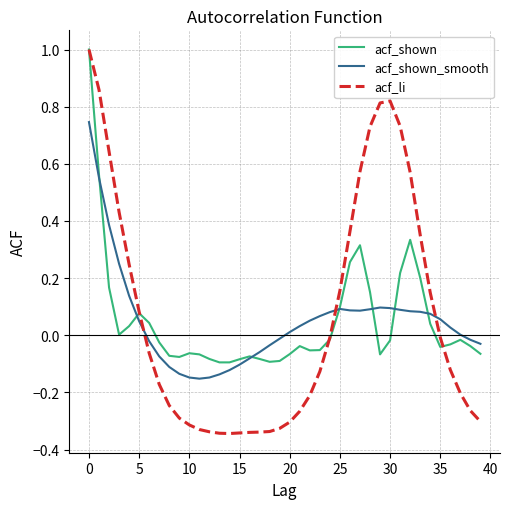

Which series has the widest spread of values?

acf_li